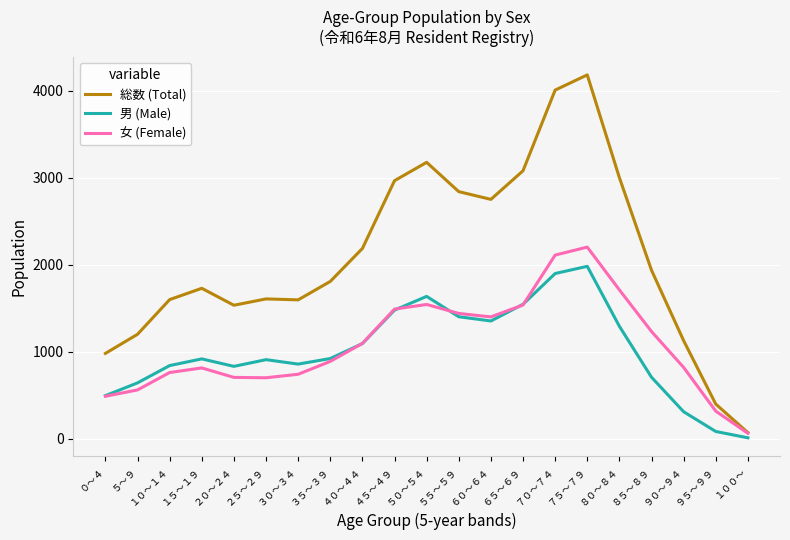

True or false: 女 (Female) has a value of 2475 at ５０～５４.

False